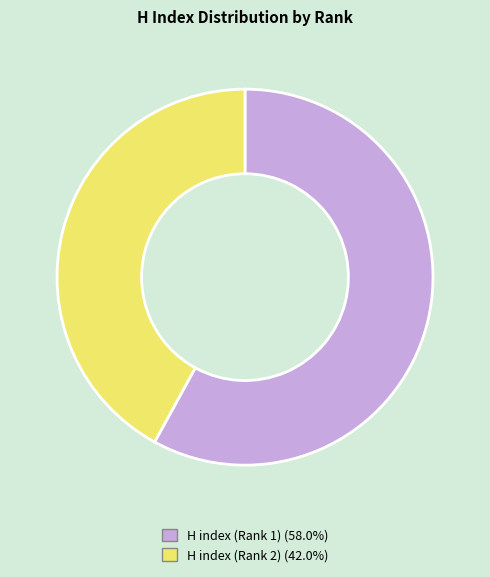

Rank the categories by value from lowest to highest.

H index (Rank 2), H index (Rank 1)